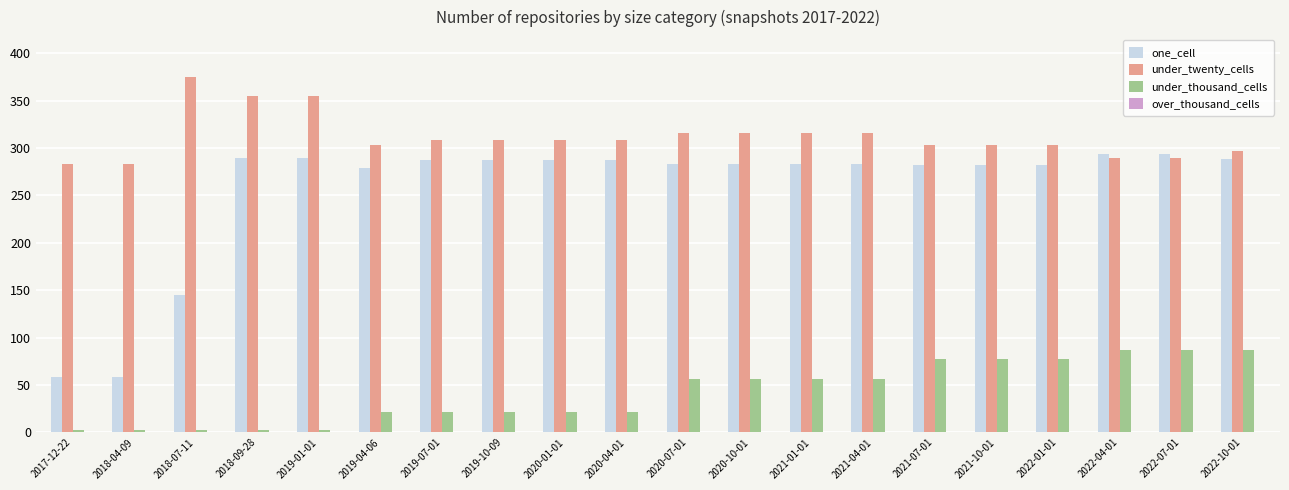

Between 2019-10-09 and 2021-10-01, which series saw the biggest shift?

under_thousand_cells